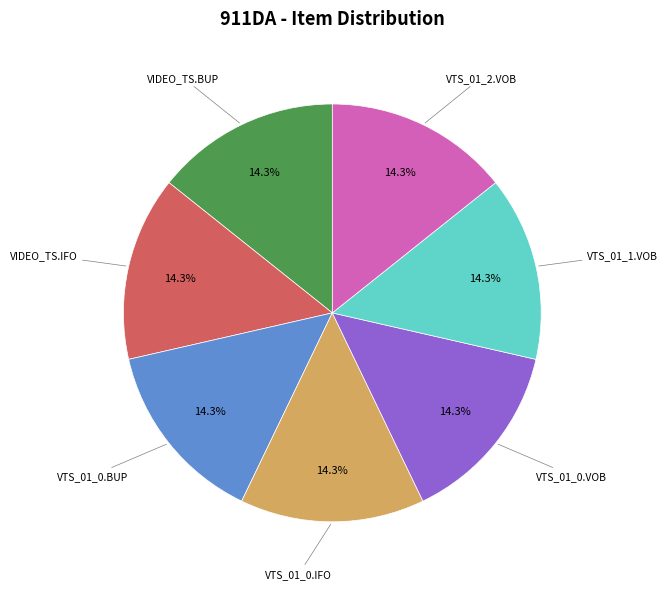

What percentage is the VTS_01_2.VOB slice, to the nearest percent?

14%